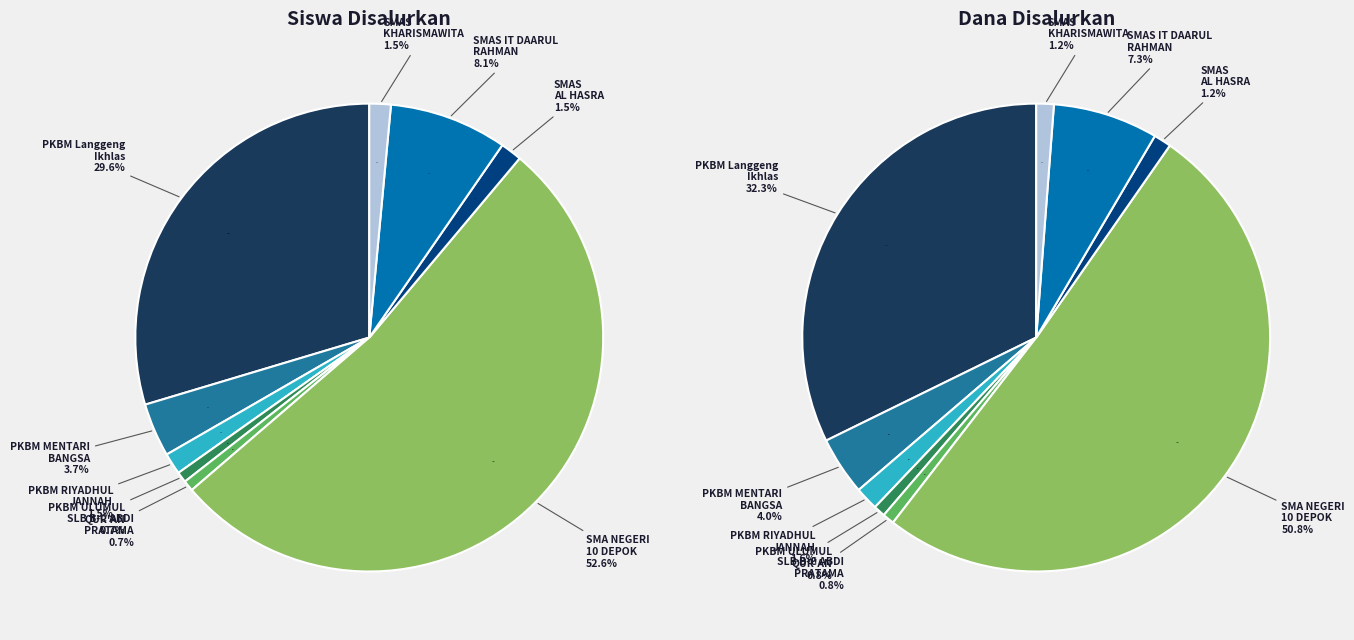

What percentage is the SLB B-C ABDI PRATAMA BOJONGSARI slice, to the nearest percent?

1%